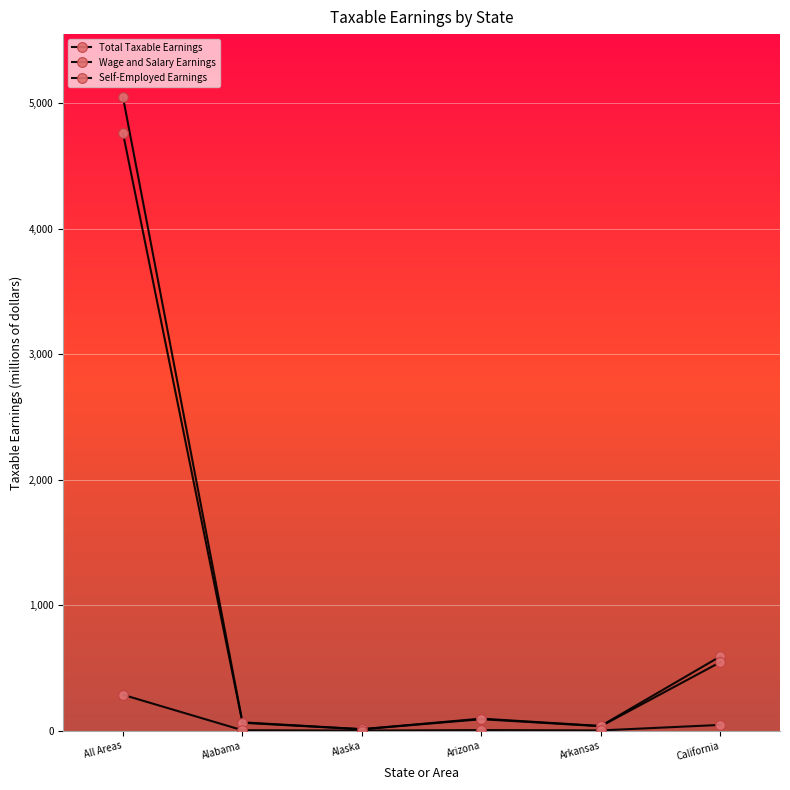

How many lines are shown in the chart?

3